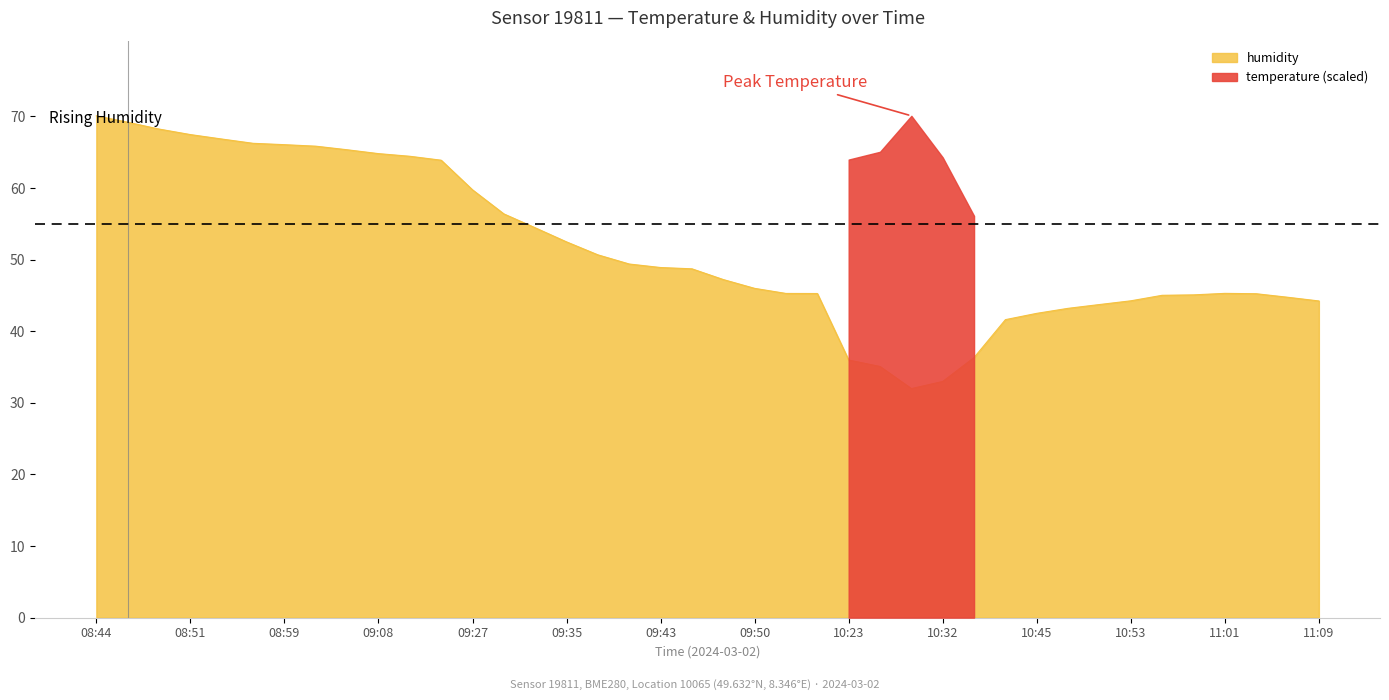

List the labels in order of value, largest first.

08:44, 08:46, 08:49, 08:51, 08:54, 08:56, 08:59, 09:02, 09:05, 09:08, 09:11, 09:14, 09:27, 09:30, 09:32, 09:35, 09:38, 09:40, 09:43, 09:45, 09:48, 09:50, 11:01, 09:53, 09:55, 11:03, 10:58, 10:55, 11:06, 10:53, 11:09, 10:50, 10:48, 10:45, 10:43, 10:36, 10:23, 10:25, 10:32, 10:29